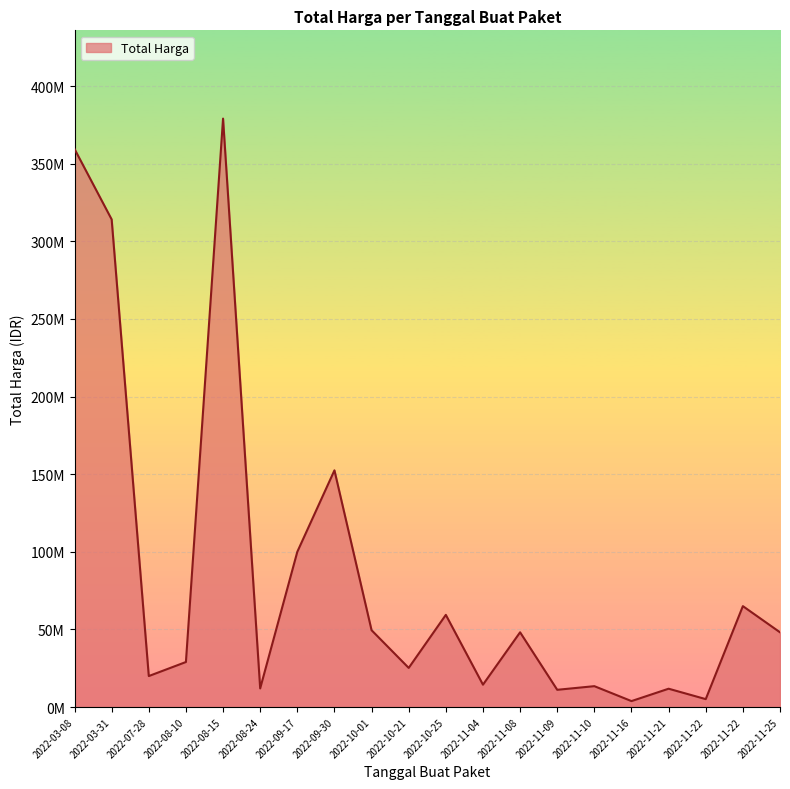

At which label does the data first exceed 48140000?

2022-03-08